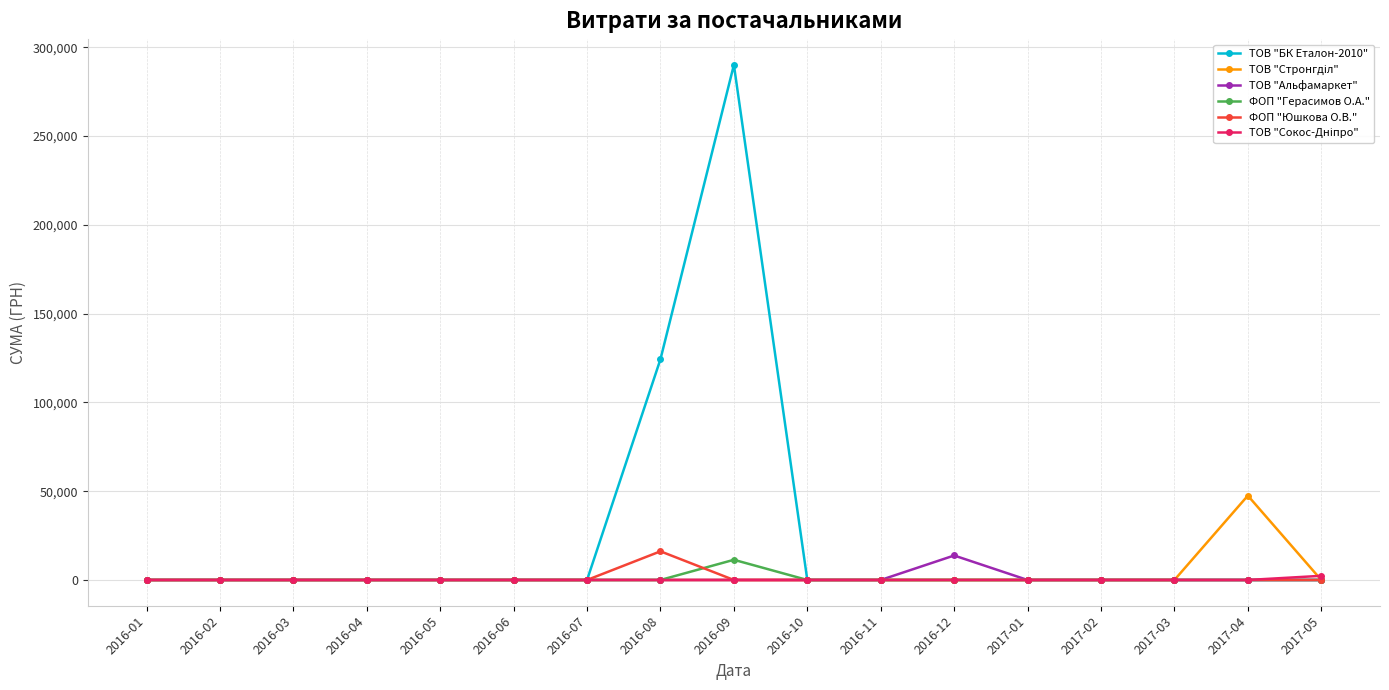

Which category has the highest value in the ФОП "Юшкова О.В." series?

2016-08